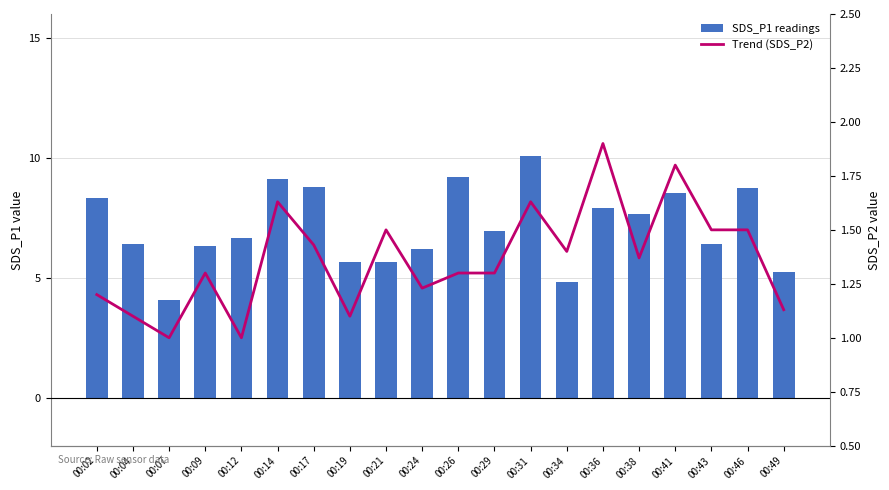

What is the approximate value of Trend (SDS_P2) at 00:34?

1.4